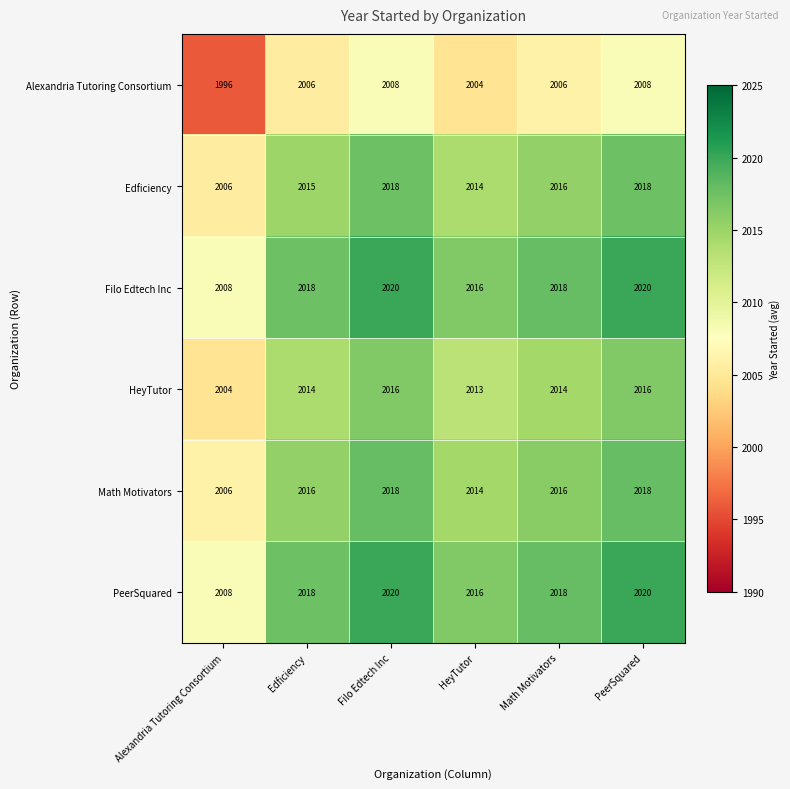

The value of Alexandria Tutoring Consortium at HeyTutor is 2004. True or false?

True